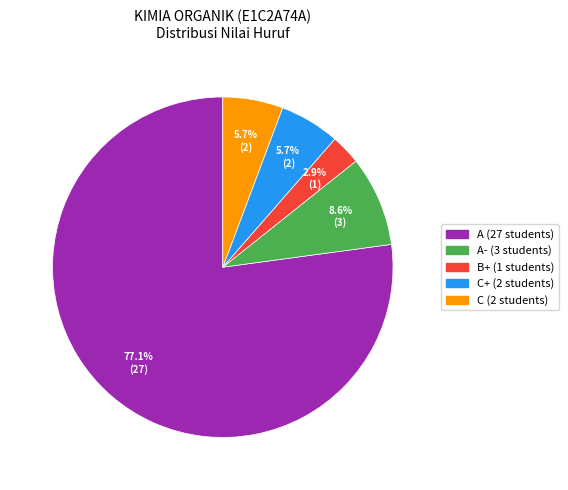

Does any single category account for the majority?

Yes